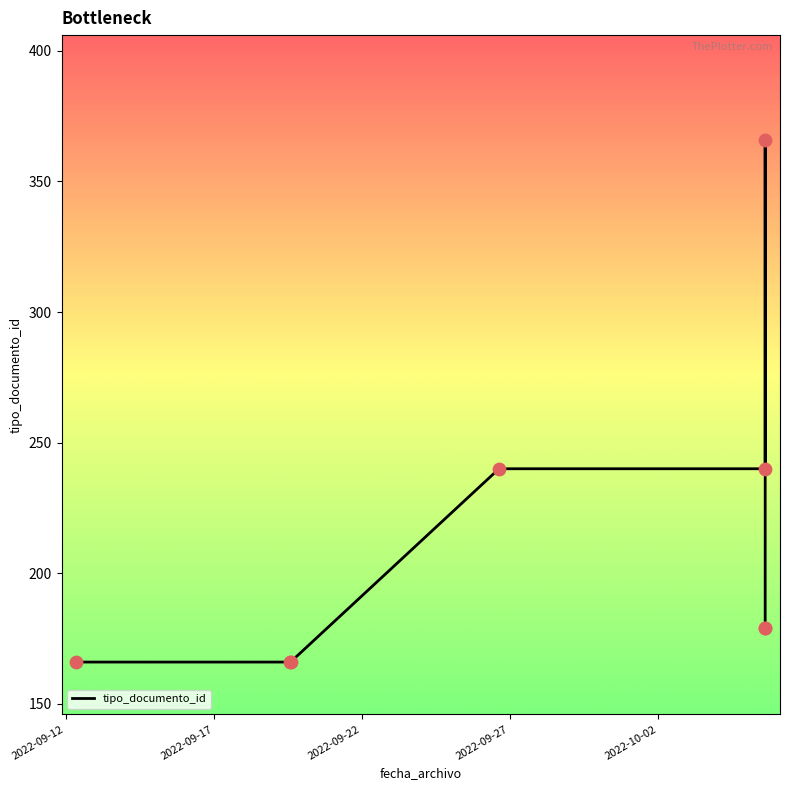

What is the average value?

213